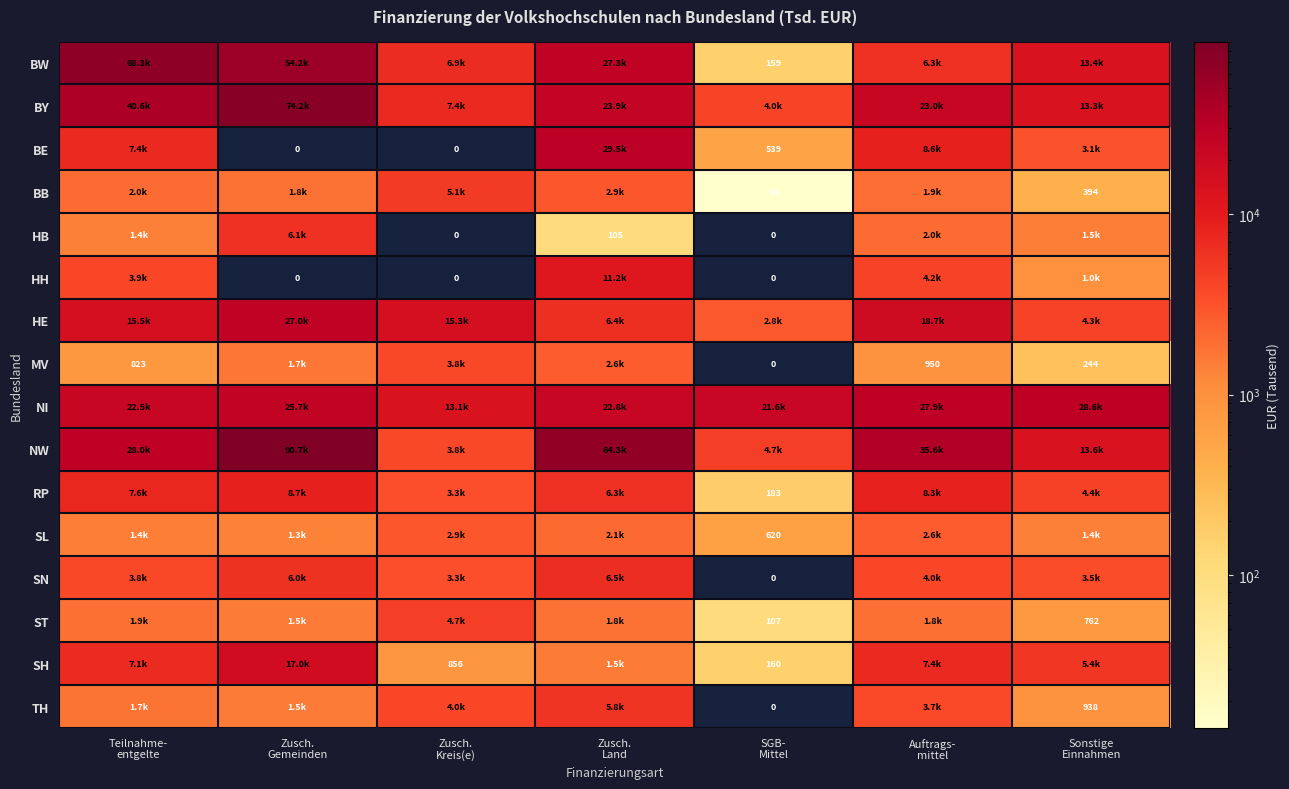

What value does the SL series have at Sonstige Einnahmen?

1409.4